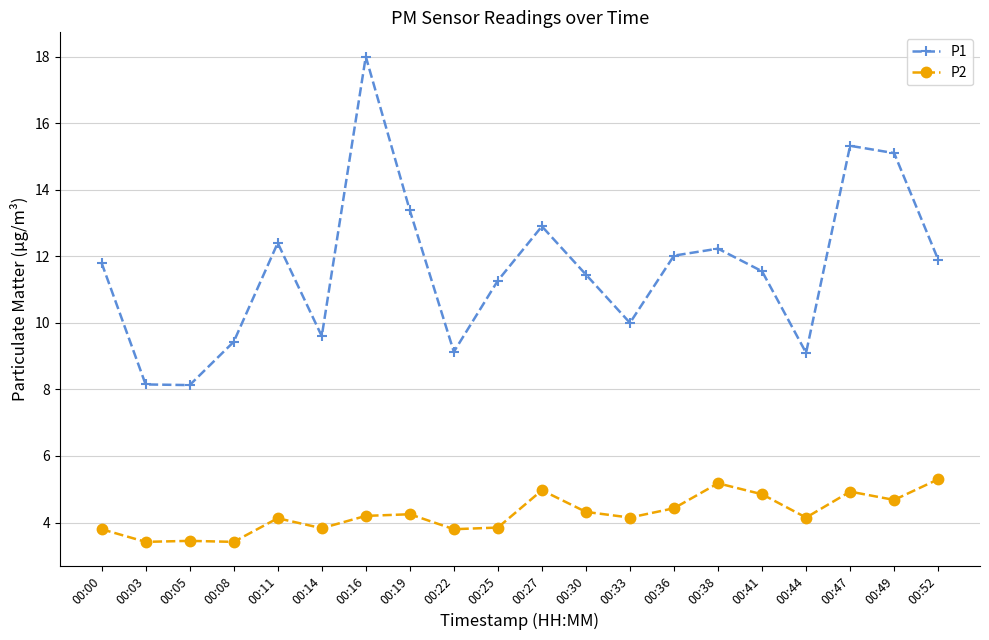

Which series has the widest spread of values?

P1